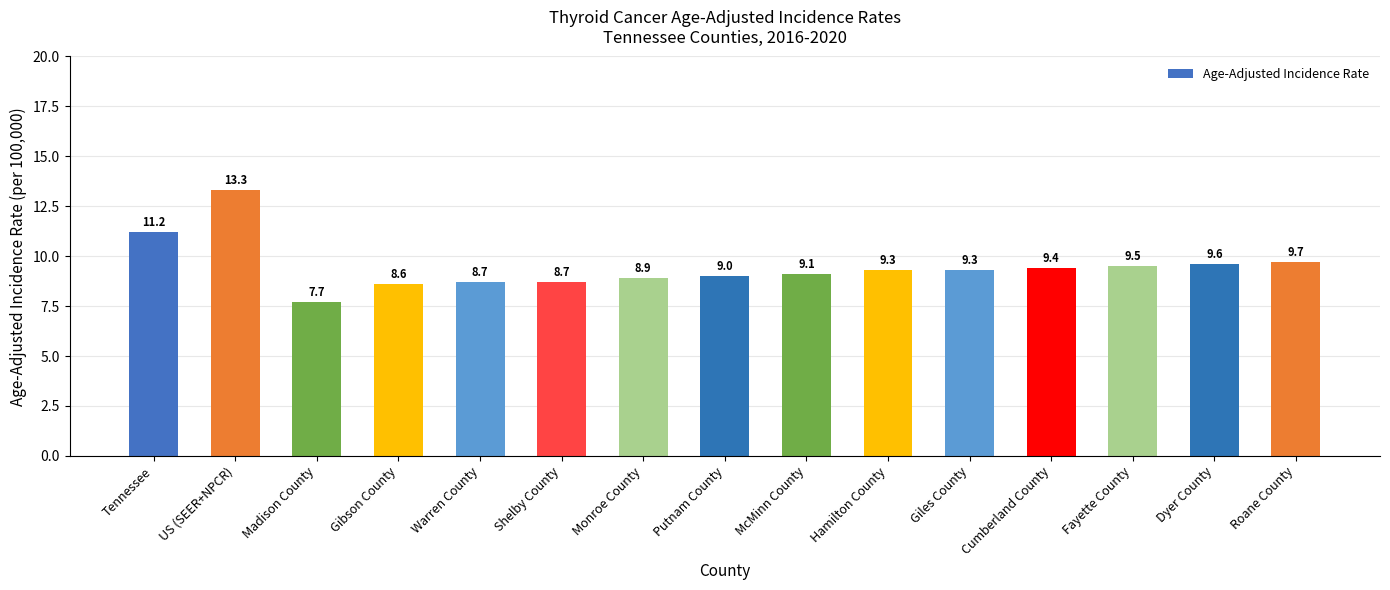

Reading right to left, list all the values displayed in this chart.

9.7	9.6	9.5	9.4	9.3	9.3	9.1	9.0	8.9	8.7	8.7	8.6	7.7	13.3	11.2